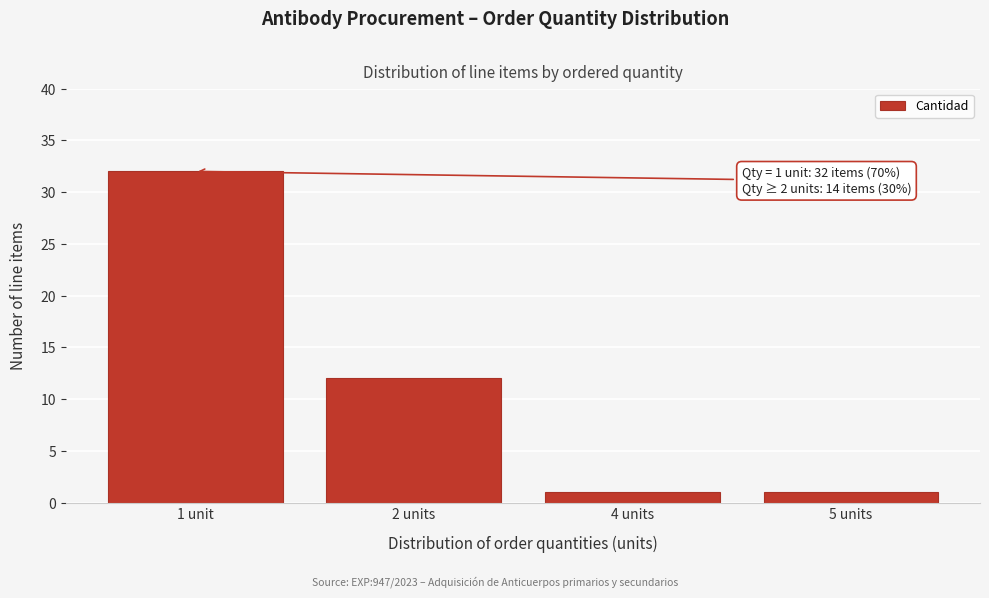

Reading right to left, what are all the values shown in this chart?

5 units=1	4 units=1	2 units=12	1 unit=32